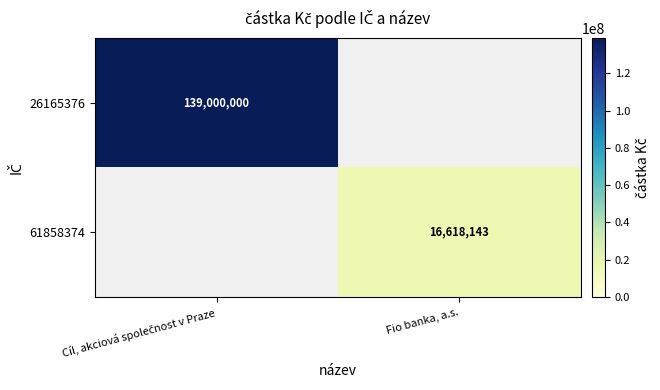

What is the minimum value shown in the chart?

16618143.0